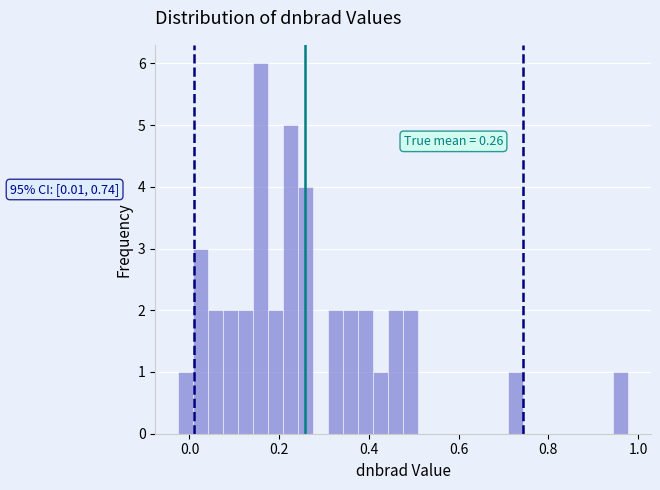

Around what value on the x-axis is the tallest bar? Give the approximate position of its centre, as read against the axis.

0.16